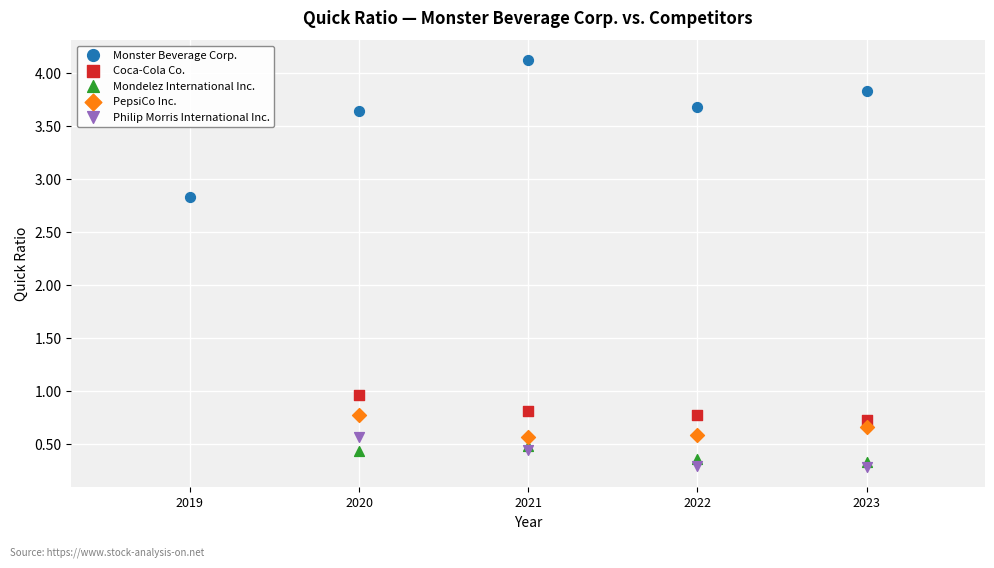

Which series reaches the maximum Y coordinate?

Monster Beverage Corp.